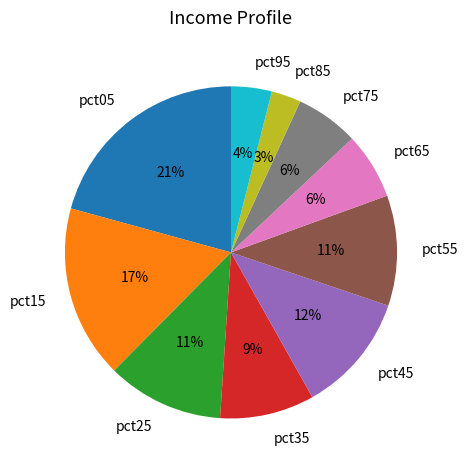

Is there any slice that represents more than half of the pie?

No